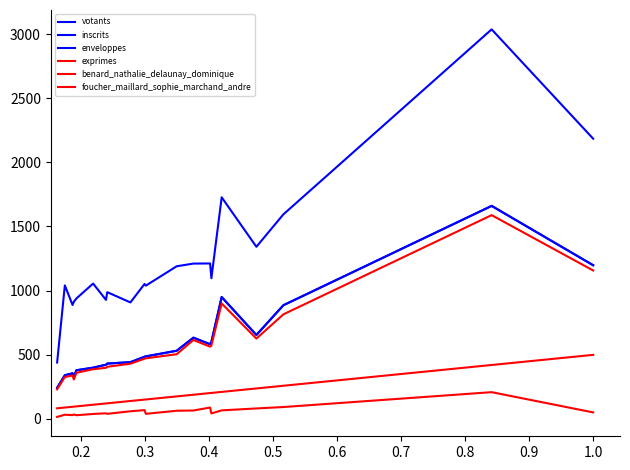

What is the difference between the maximum and minimum values in the enveloppes series?

1419